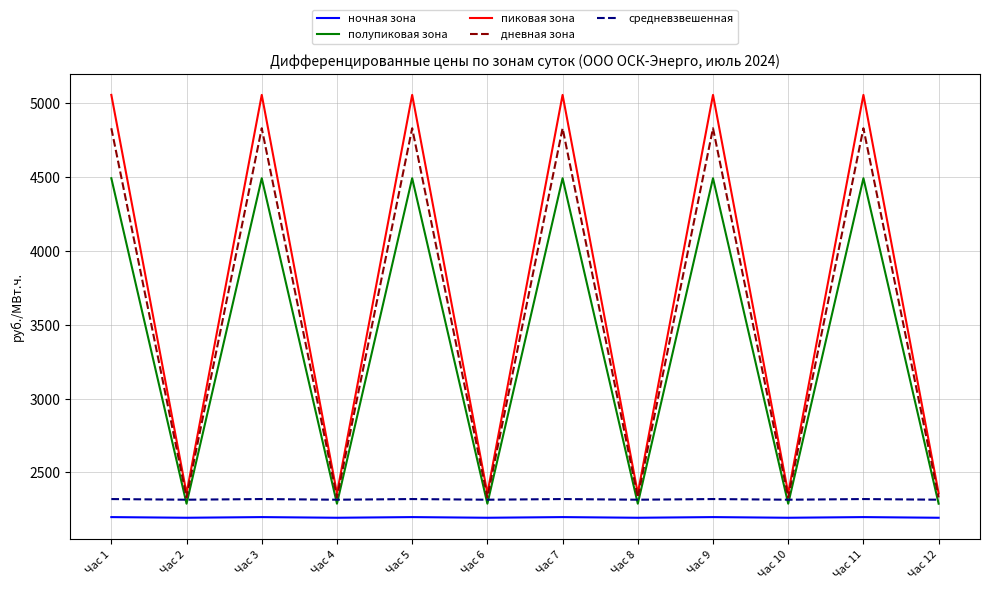

What is the difference between the highest and lowest values at Час 9?

2860.2